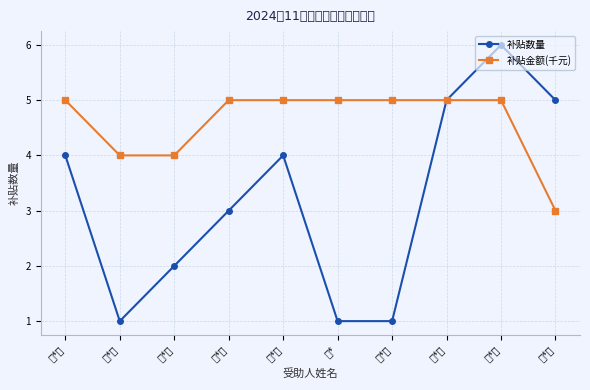

True or false: 补贴金额(千元) and 补贴数量 cross at least once.

False